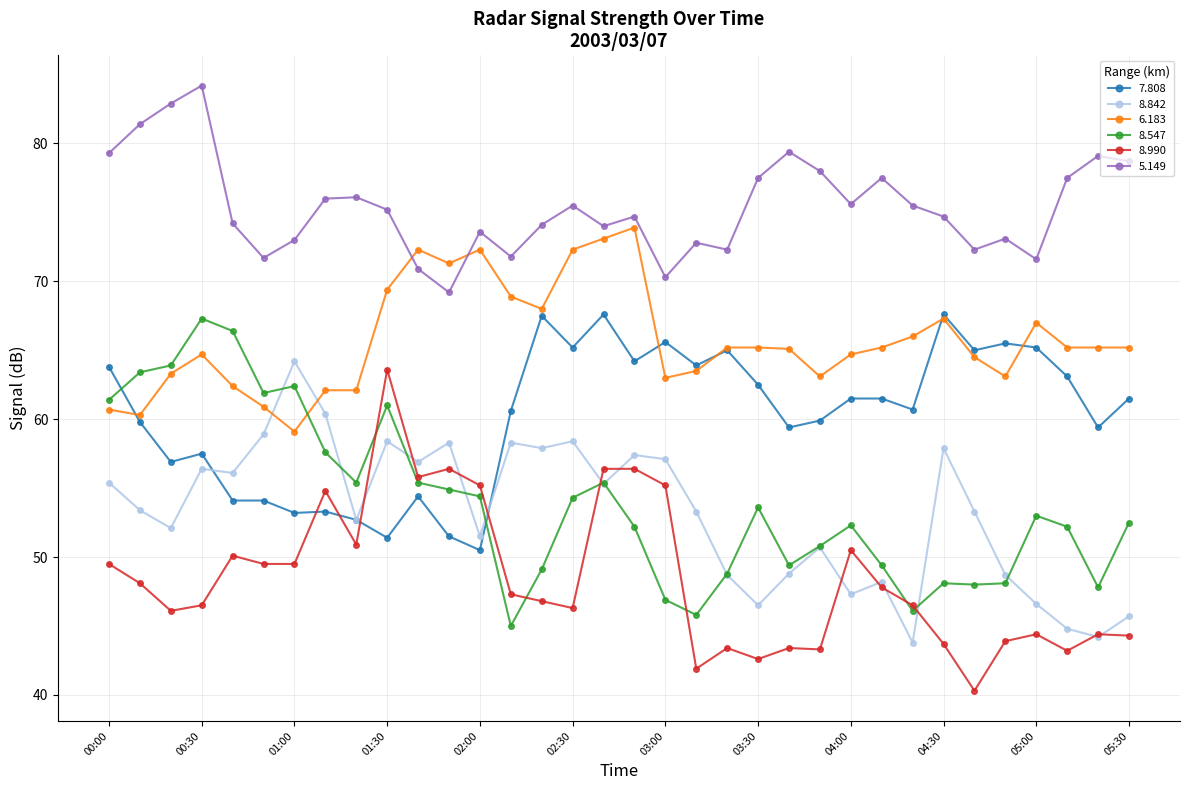

What is the highest value of the 8.990 series?

63.6